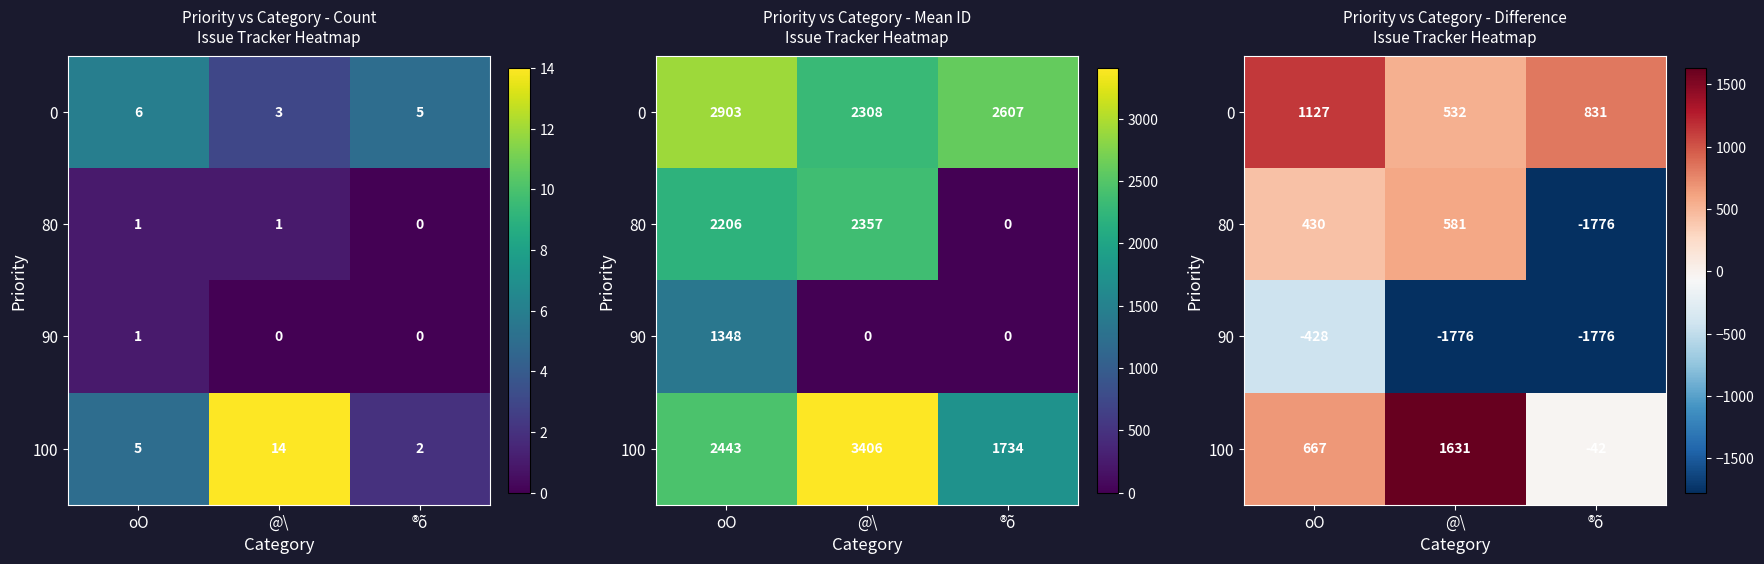

What is the total value across all series at @\?

967.4